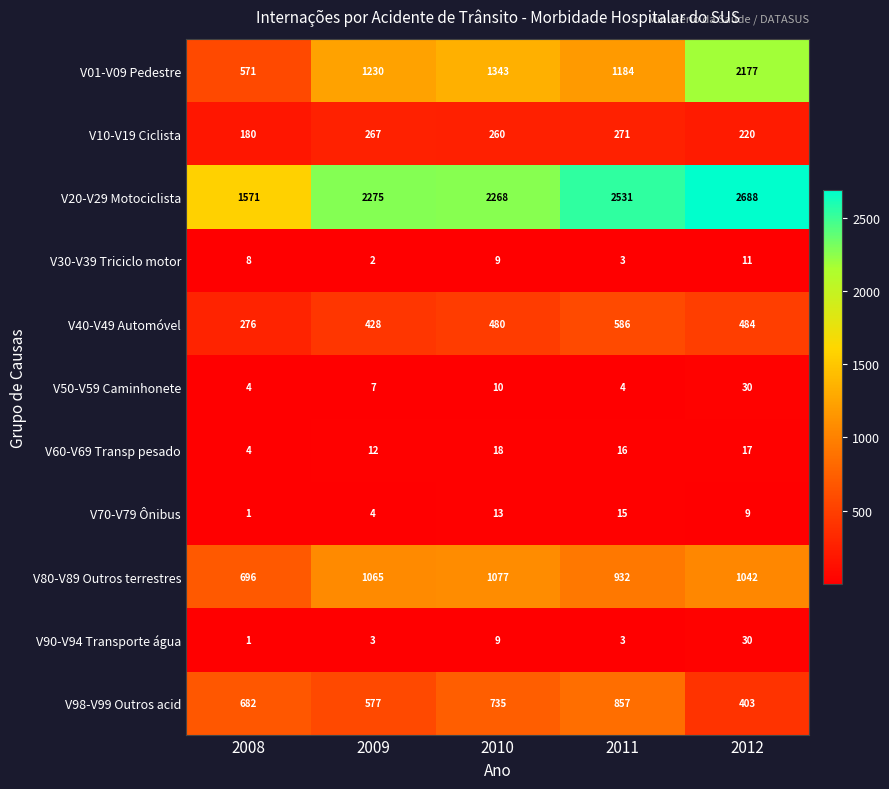

Where does the V60-V69 Transp pesado series first go above 16?

2010